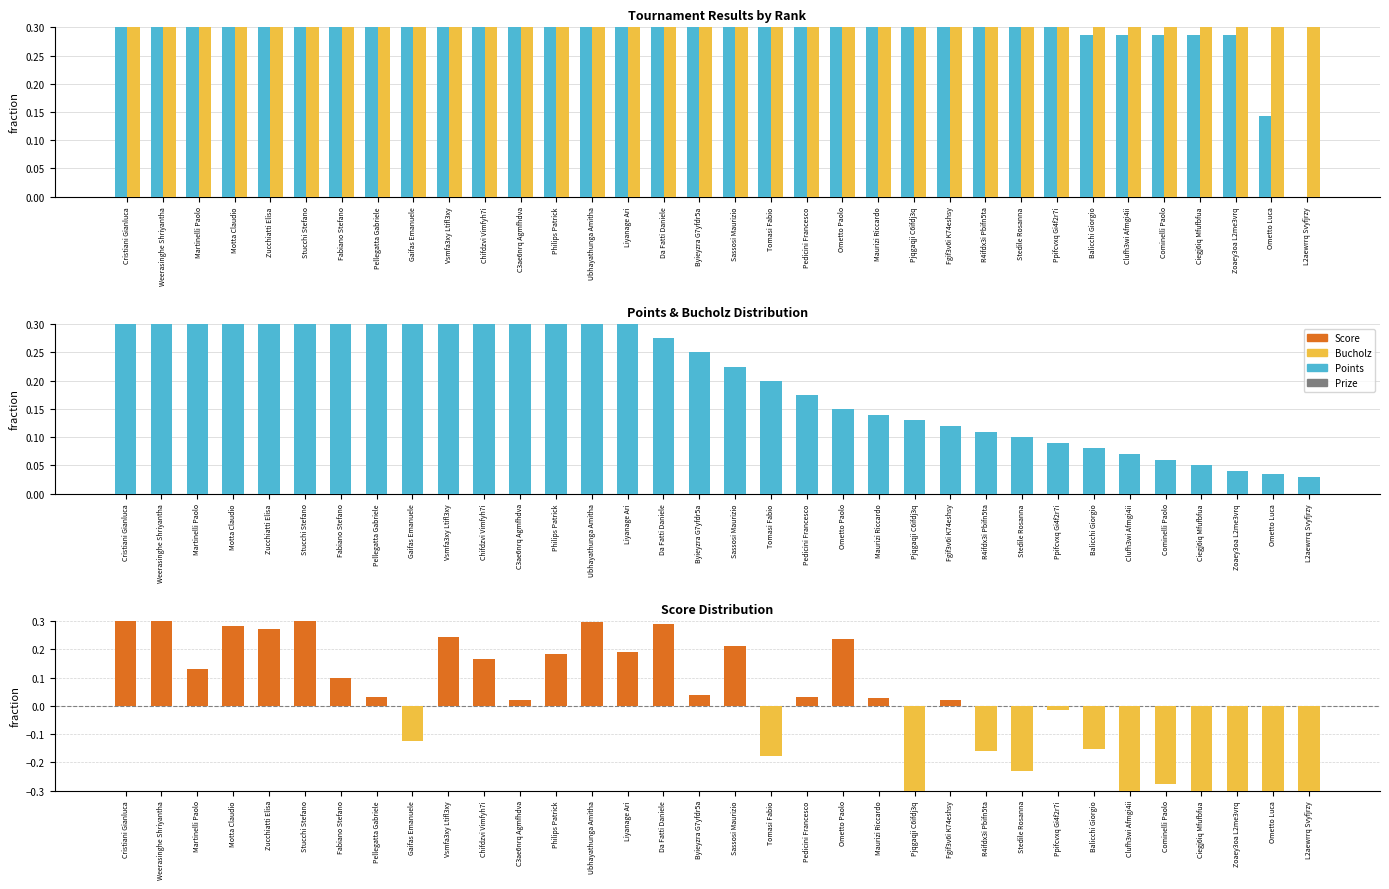

The Bucholz series shows 0.5 at Tomasi Fabio. True or false?

False